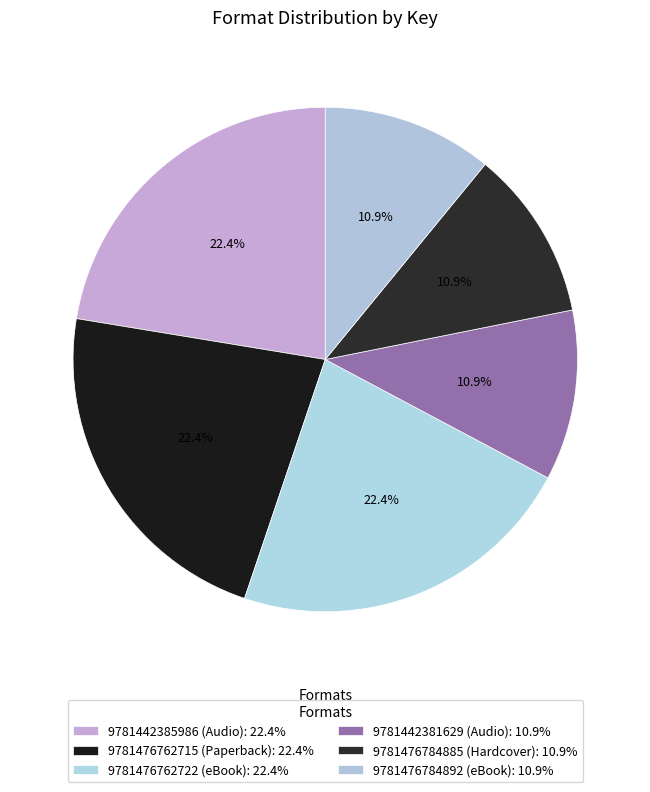

To the nearest percent, what is the average slice percentage?

17%